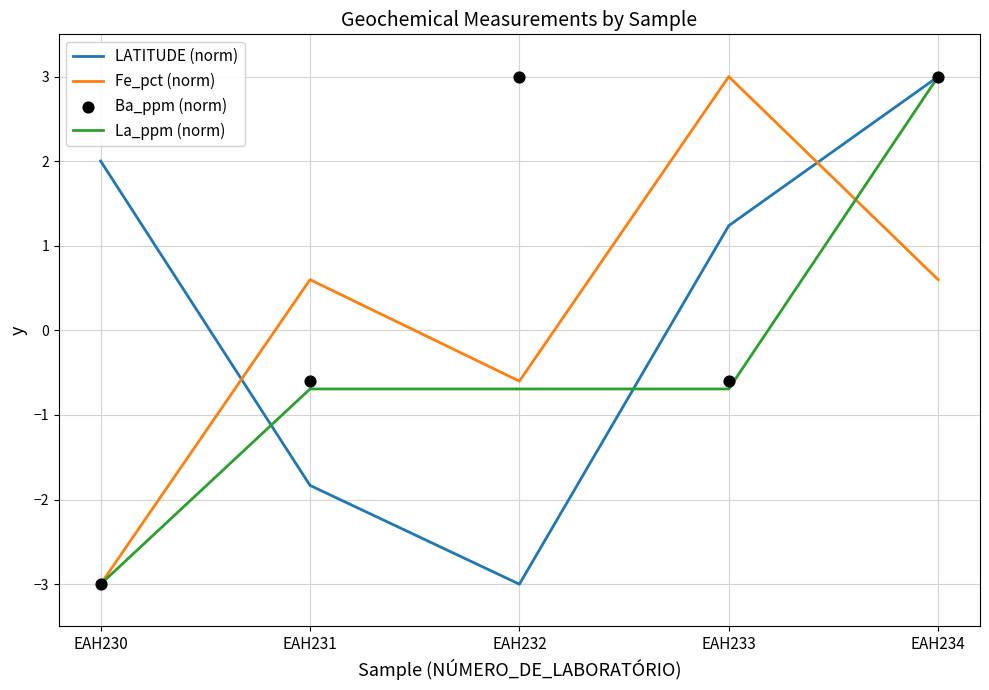

Which series contains the lowest Y value?

LATITUDE (norm)